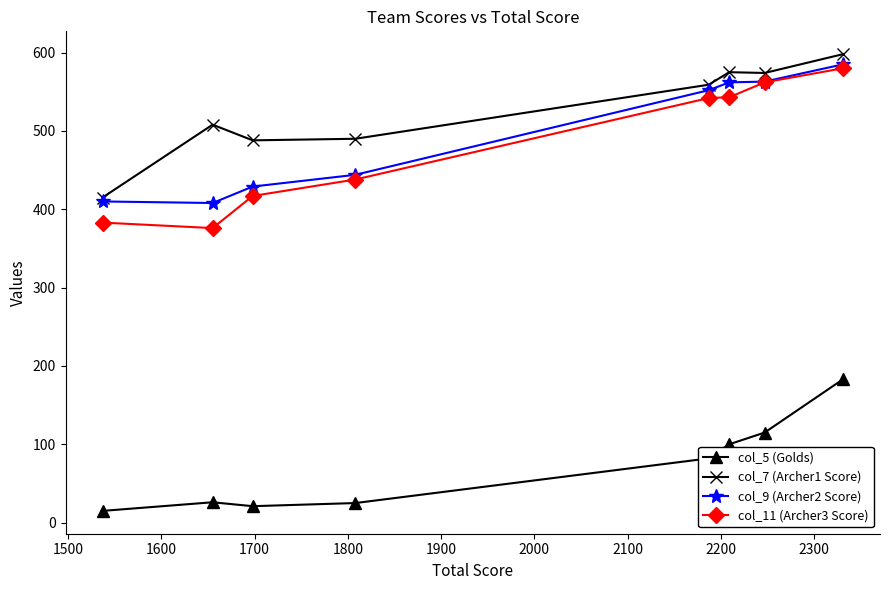

What is the value of the col_5 (Golds) point at the 5th from the left?

82